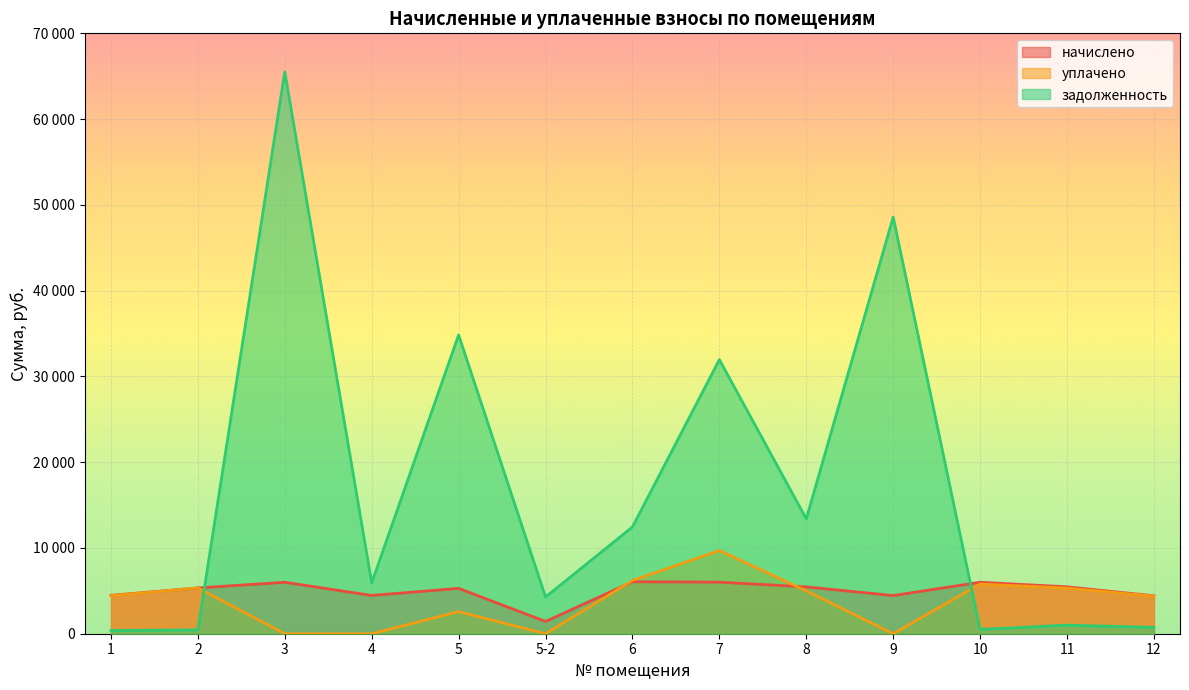

Reading left to right, what are all the values shown in this chart?

начислено: 1=4477.8	2=5338.9	3=5999.2	4=4463.5	5=5289.5	5-2=1428.0	6=6056.5	7=6013.4	8=5461.0	9=4449.1	10=5999.2	11=5468.2	12=4420.4
уплачено: 1=4435.4	2=5338.9	3=0.0	4=0.0	5=2579.2	5-2=0.0	6=6200.0	7=9700.0	8=5000.0	9=0.0	10=5798.1	11=5322.4	12=4378.6
задолженность: 1=373.1	2=444.9	3=65508.3	4=5924.2	5=34838.7	5-2=4275.7	6=12448.1	7=31957.1	8=13393.6	9=48582.7	10=499.5	11=999.1	12=736.7